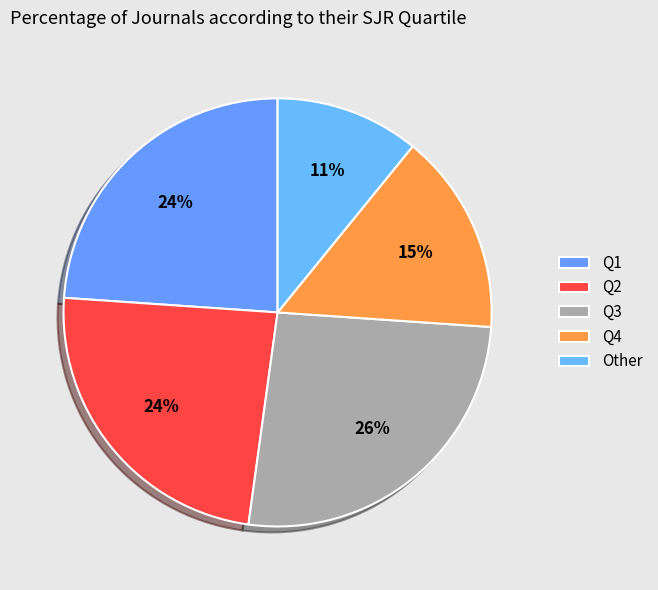

Is there any slice that represents more than half of the pie?

No